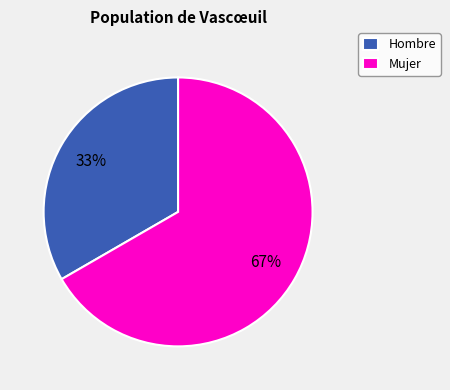

To the nearest percent, what is the combined percentage of Mujer and Hombre?

100%